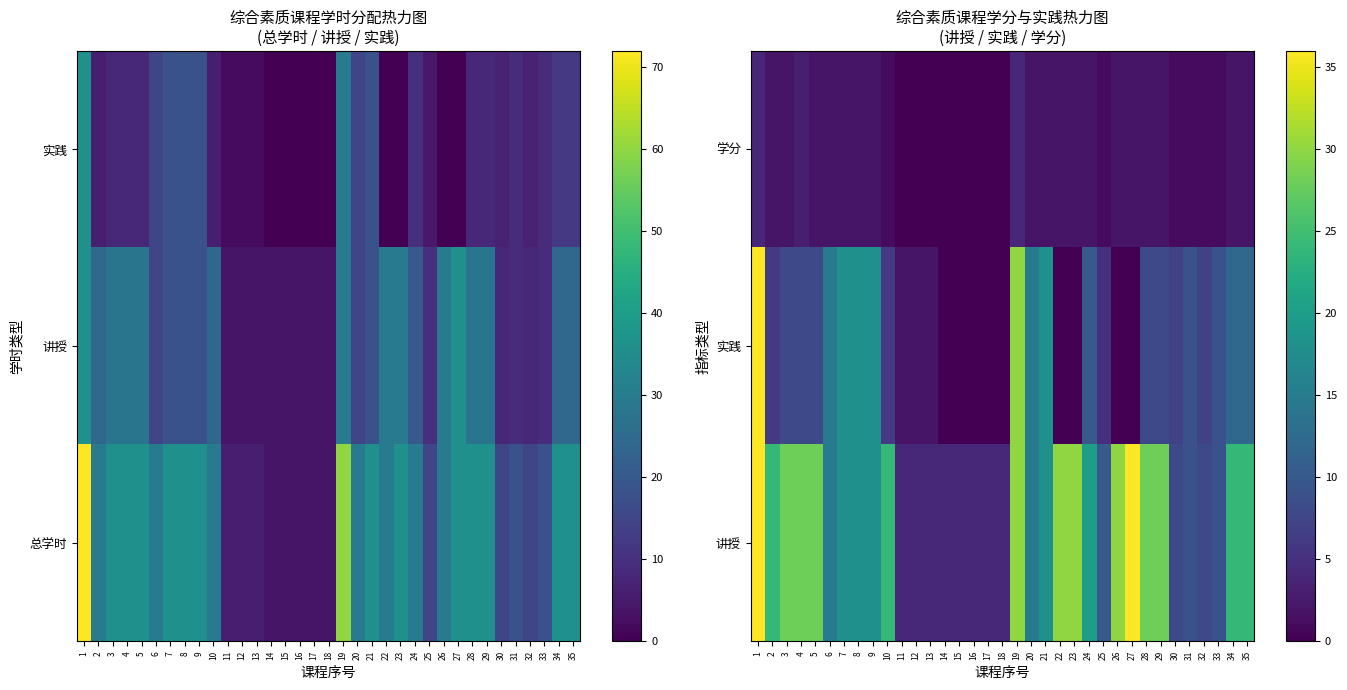

Count the number of data series in this chart.

3